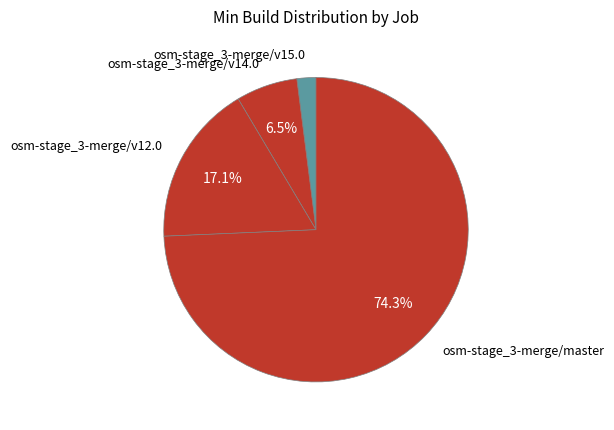

What percentage is the osm-stage_3-merge/master slice, to the nearest percent?

74%